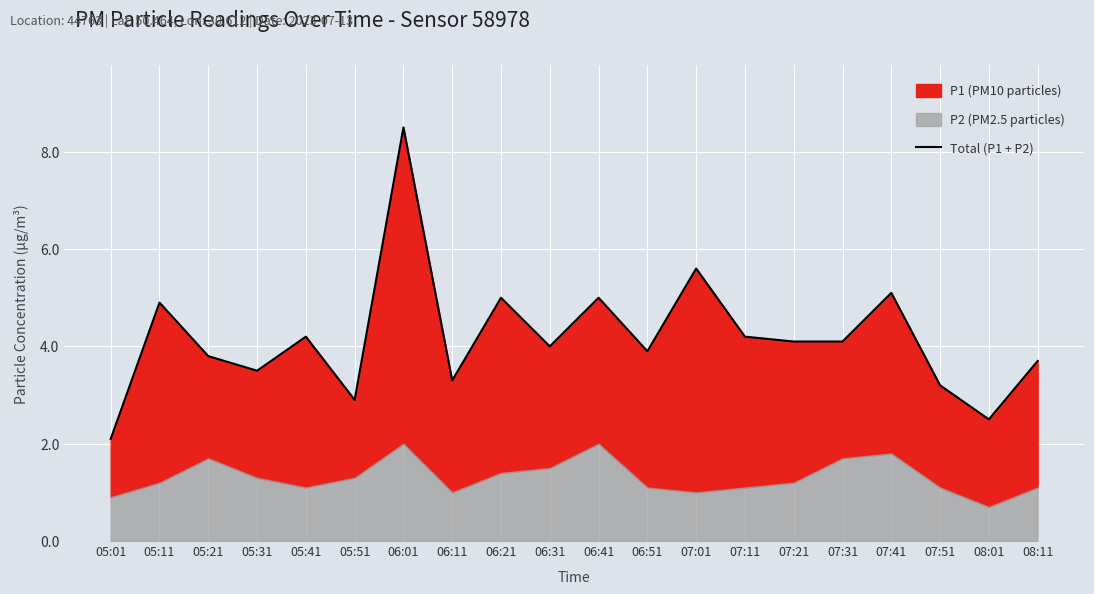

Reading left to right, what are all the values shown in this chart?

05:01=2.1	05:11=4.9	05:21=3.8	05:31=3.5	05:41=4.2	05:51=2.9	06:01=8.5	06:11=3.3	06:21=5.0	06:31=4.0	06:41=5.0	06:51=3.9	07:01=5.6	07:11=4.2	07:21=4.1	07:31=4.1	07:41=5.1	07:51=3.2	08:01=2.5	08:11=3.7